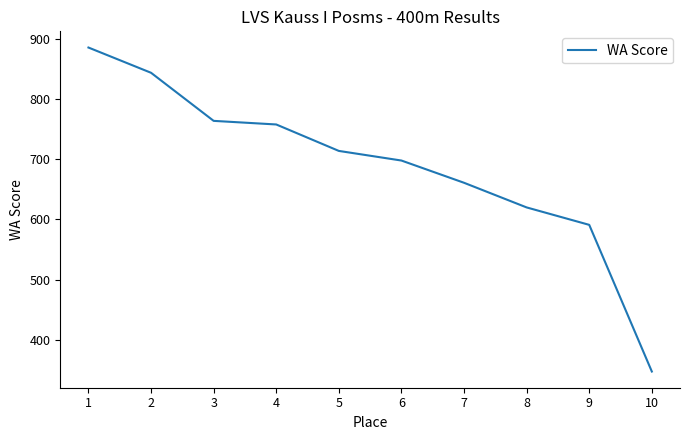

List the labels in order of value, largest first.

1, 2, 3, 4, 5, 6, 7, 8, 9, 10